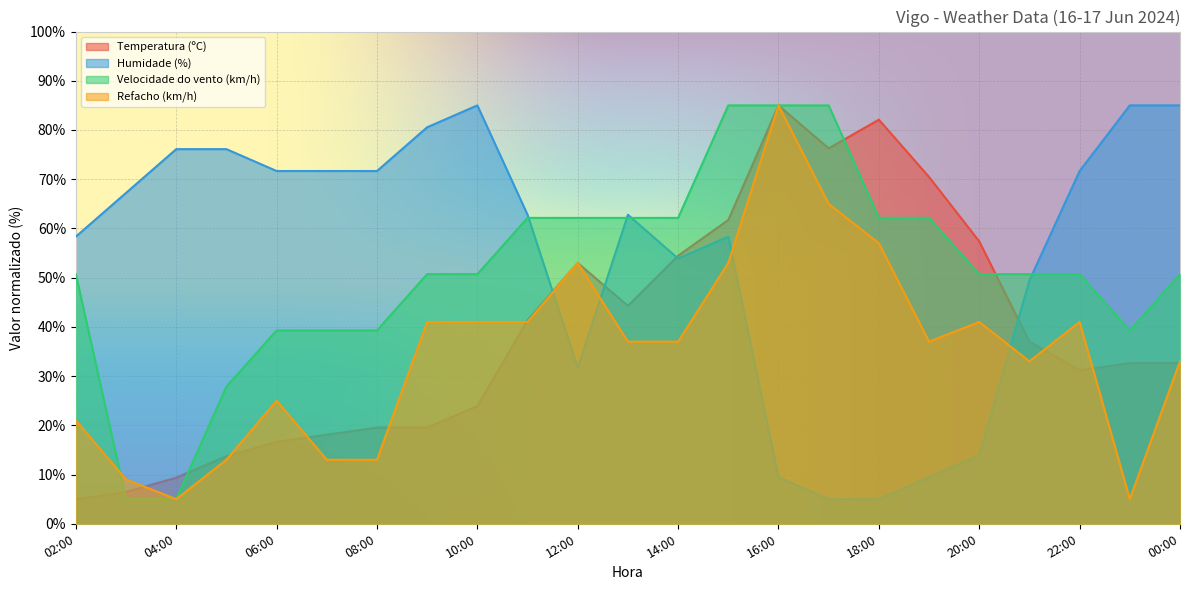

What is the value of the Temperatura (ºC) point at the 13th from the left?

54.5